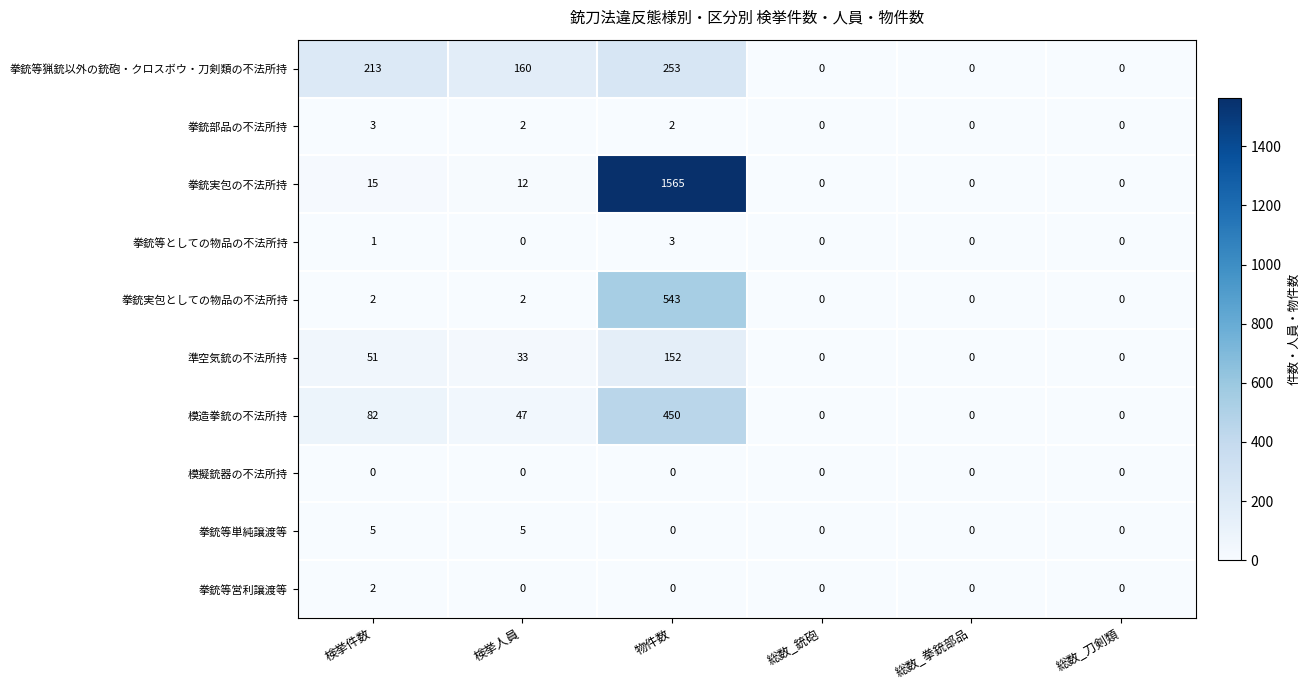

Count the number of data series in this chart.

10